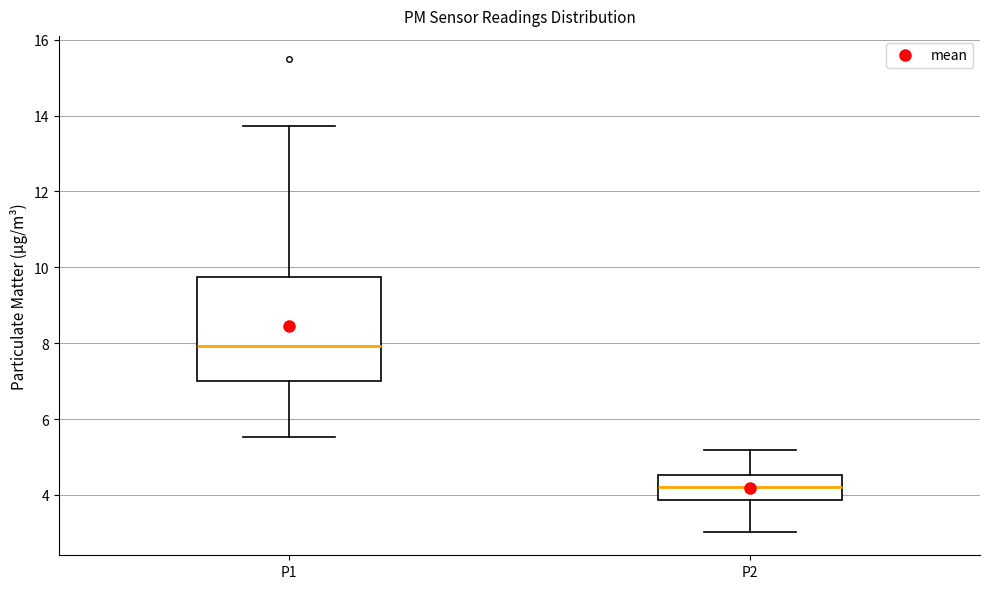

Where does the upper whisker of the box for P1 end on the y-axis? The values are not printed on the chart, so give them approximately, as read against the axis.

13.8